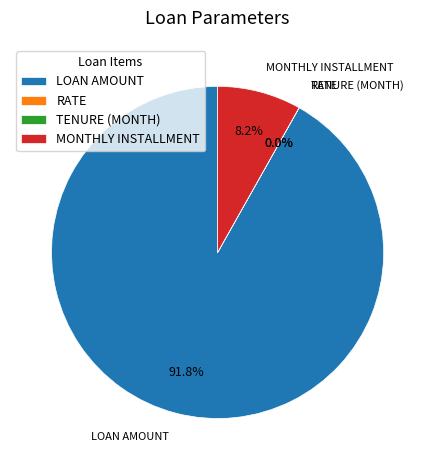

Which slice is the largest?

LOAN AMOUNT